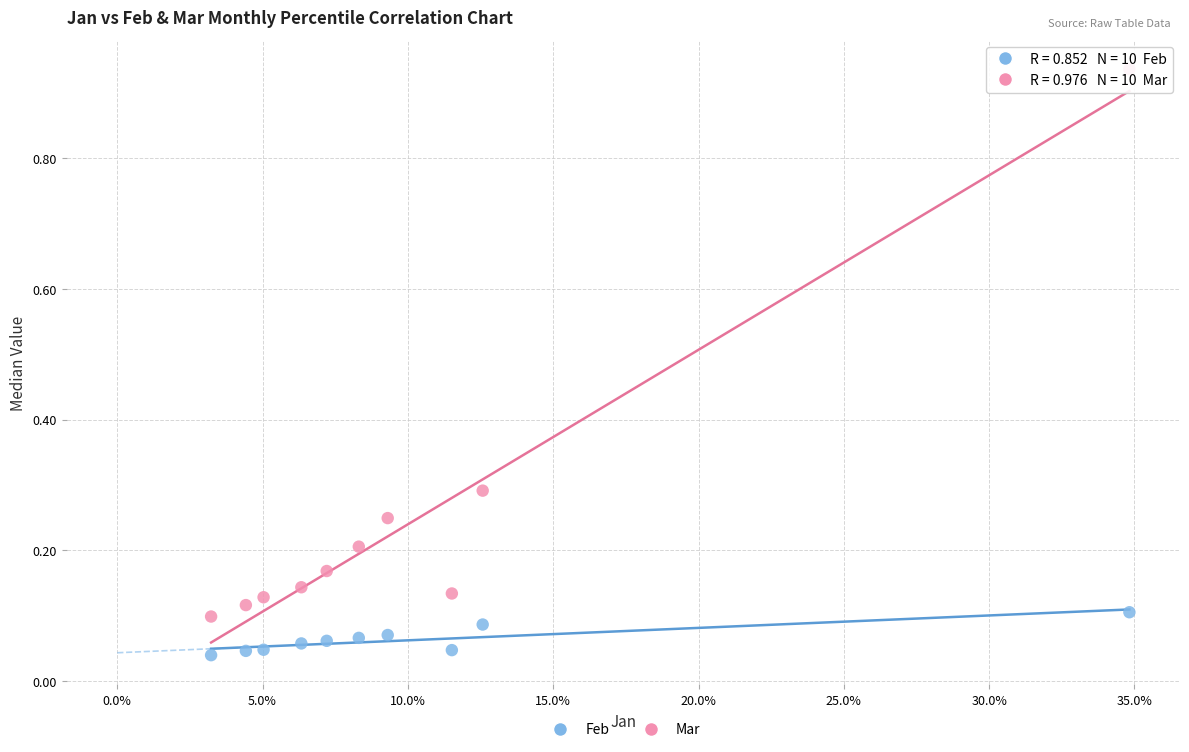

Which series contains the lowest Y value?

Feb